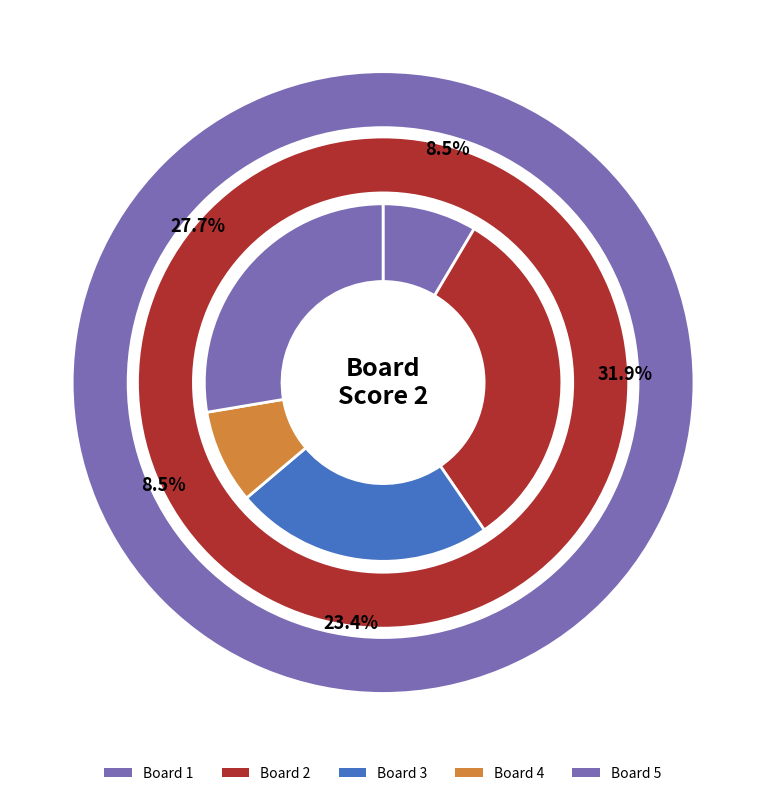

The 4 slice represents 2% of the pie. True or false?

False